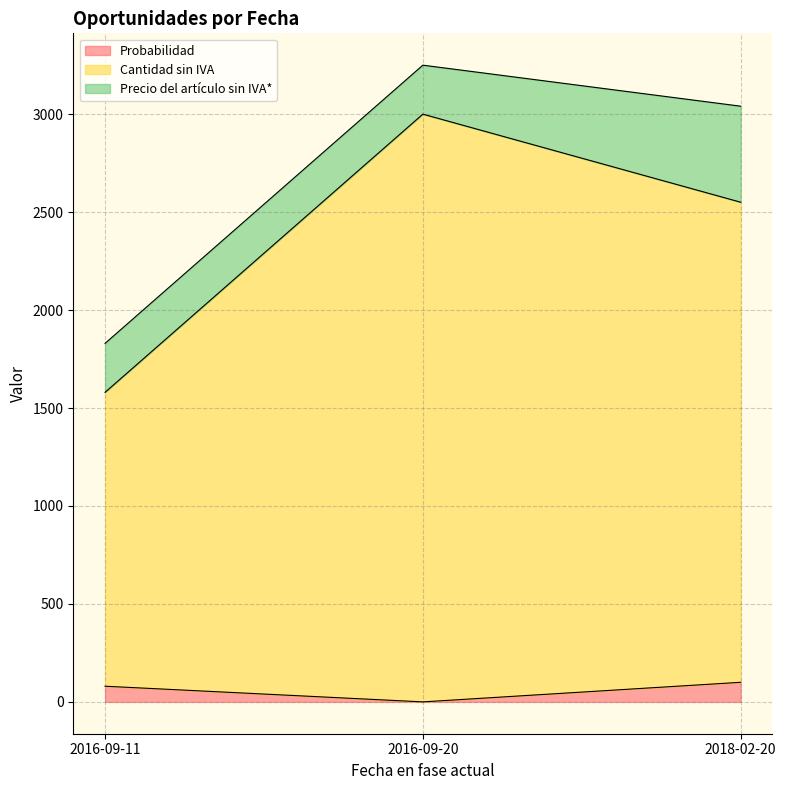

Which series has the largest range (max minus min)?

Cantidad sin IVA